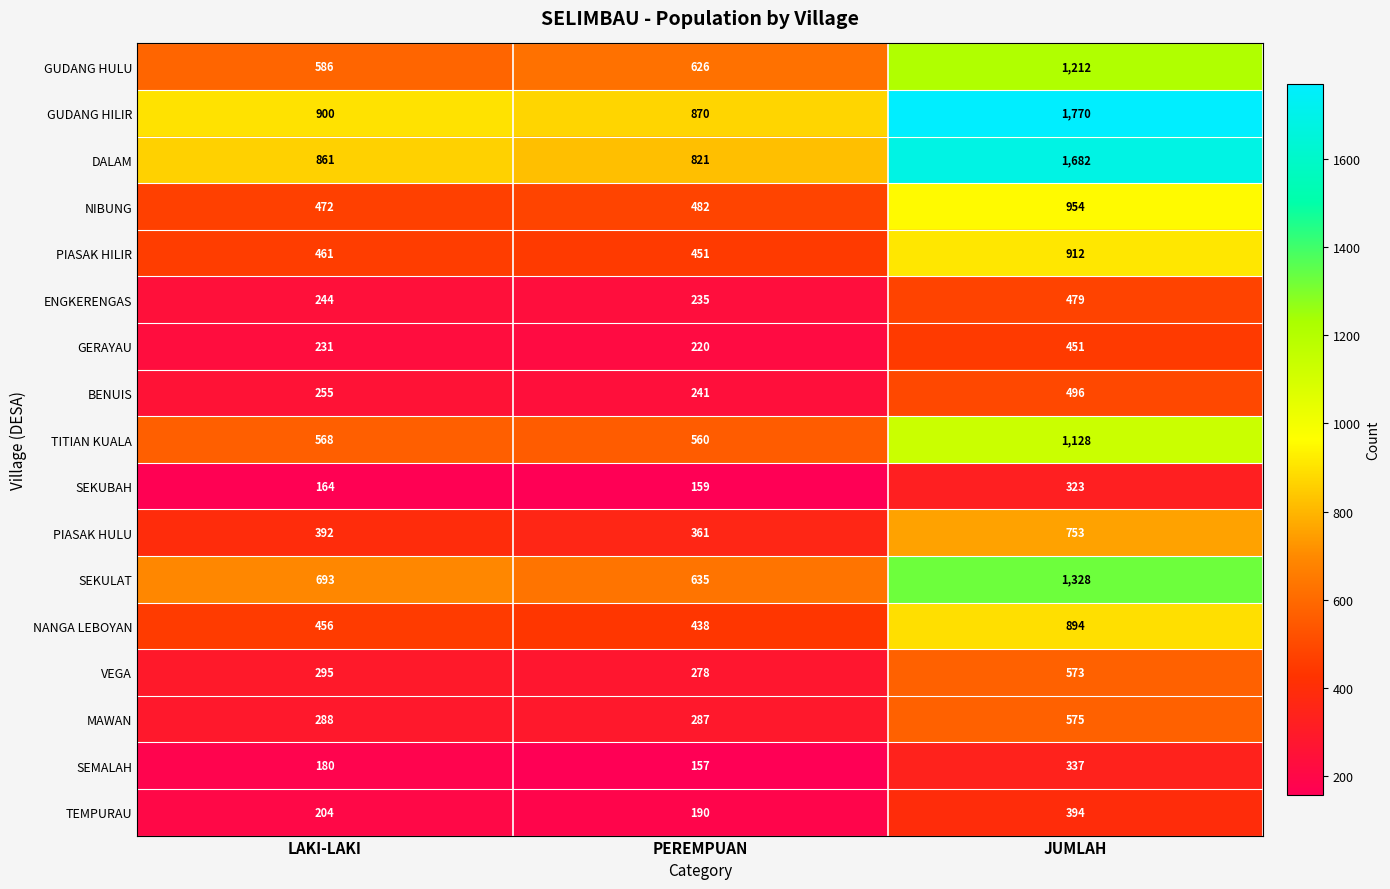

What is the spread (max minus min) of values at JUMLAH?

1447